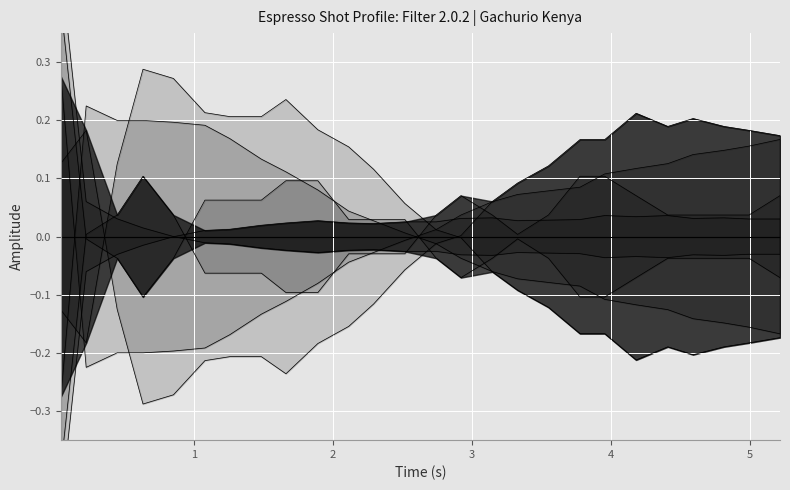

True or false: flow_in and water_temperature_in intersect in this chart.

True